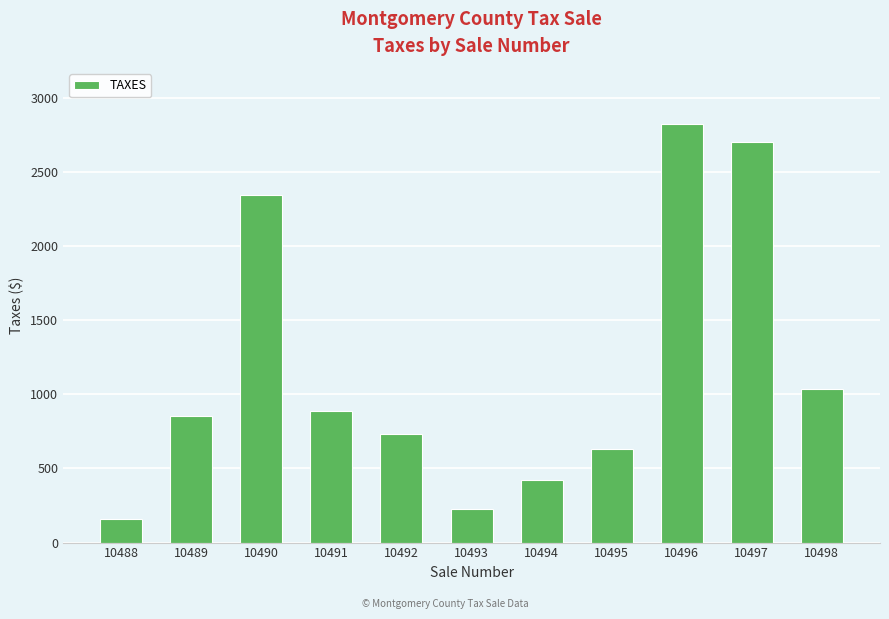

Are the bars grouped side by side (vs. stacked)?

No